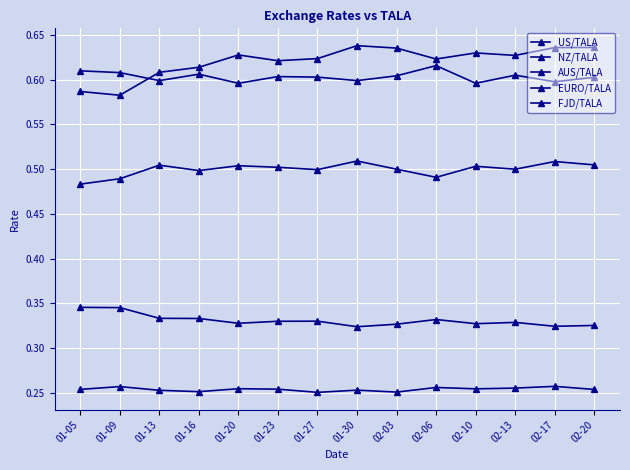

Is the value of US/TALA at 01-09 greater than the value of NZ/TALA at 01-09?

No